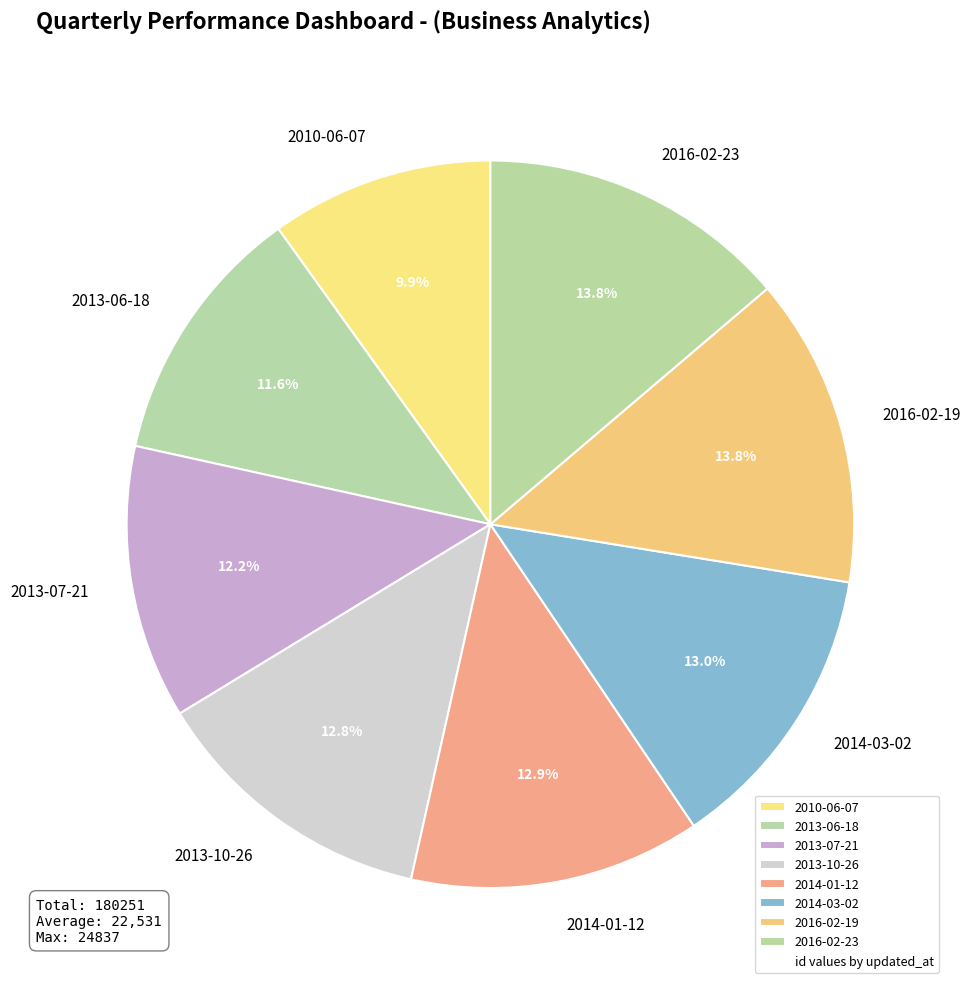

Count the number of slices in the pie.

8